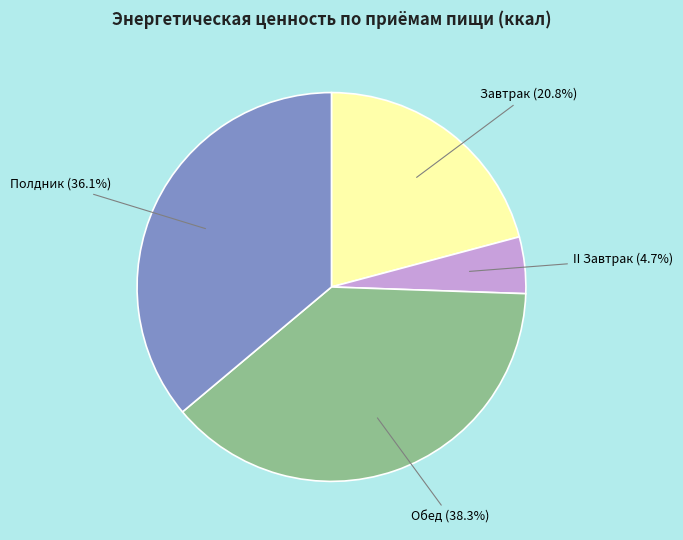

Is Обед the majority of the pie?

No